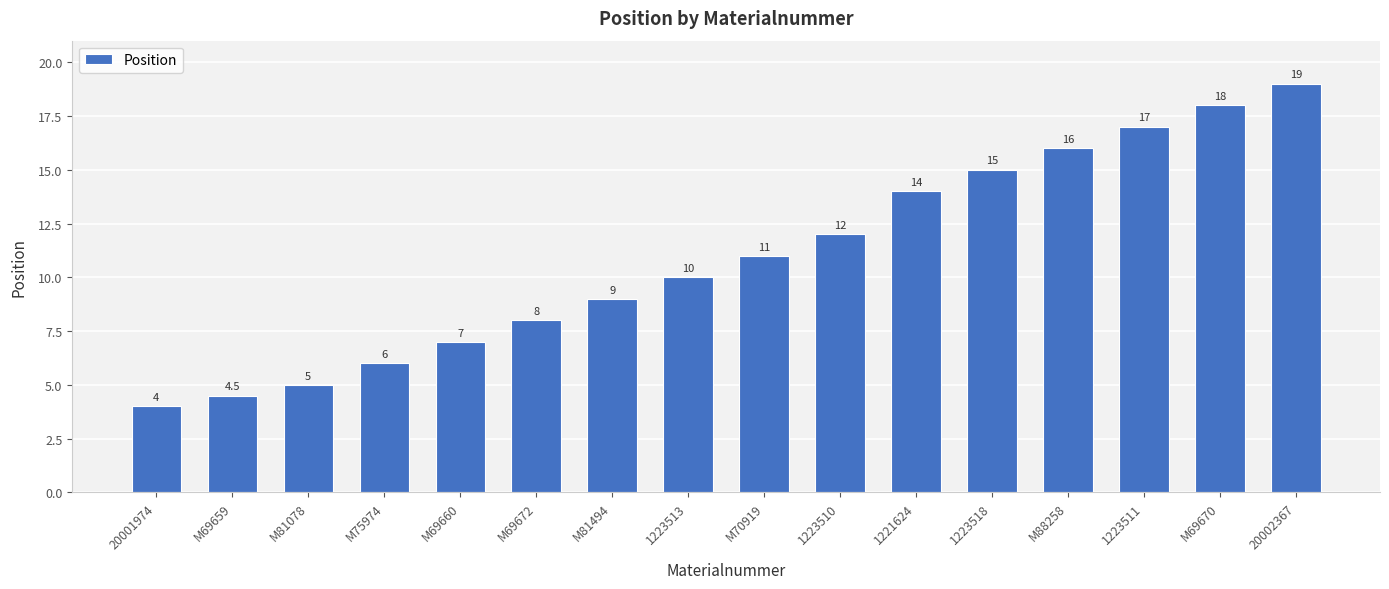

What value does the data have at M81494?

9.0